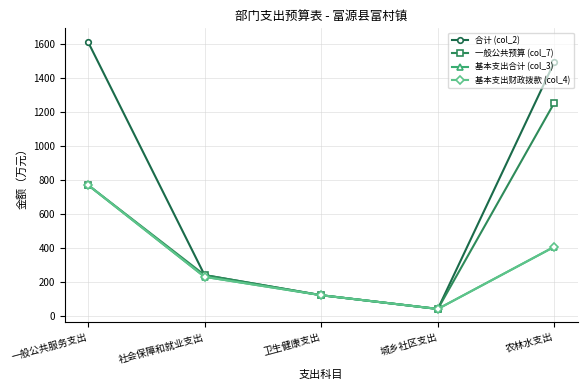

What is the difference between the second highest and second lowest values in the 合计 (col_2) series?

1375.8